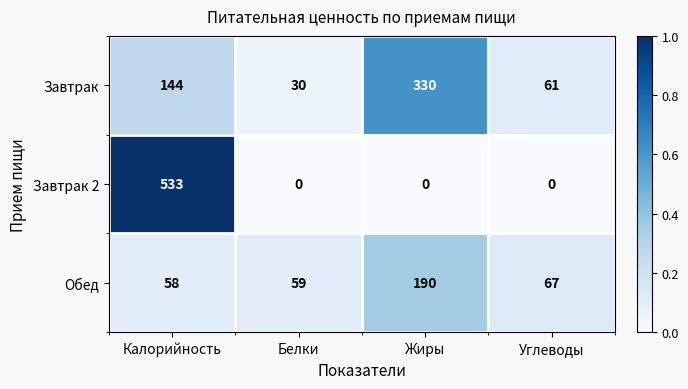

Rank the categories by Завтрак value from lowest to highest.

Белки, Углеводы, Калорийность, Жиры